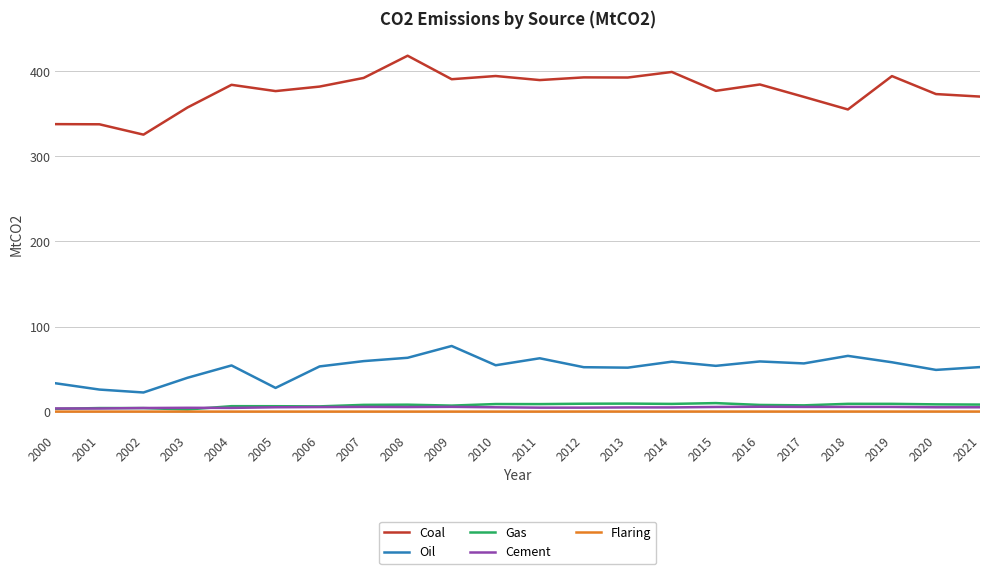

The Coal series shows 399.2 at 2014. True or false?

True